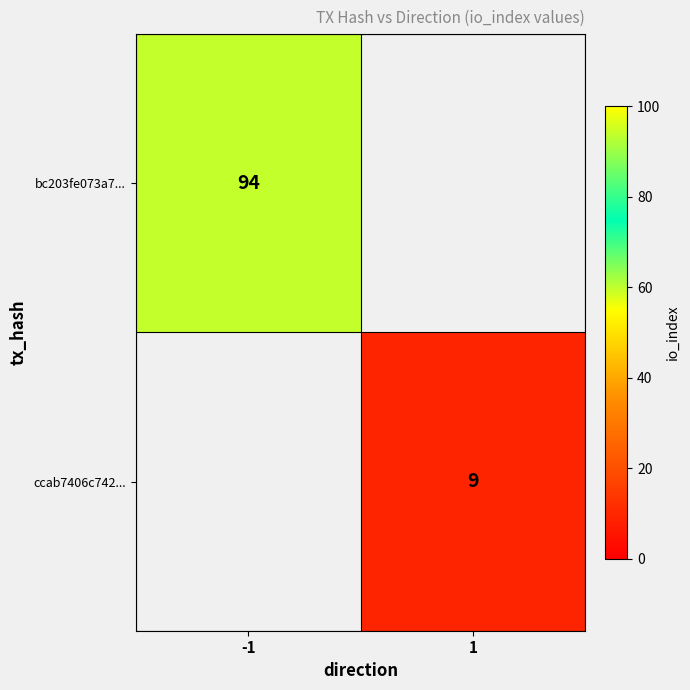

How many data points does each series have?

2